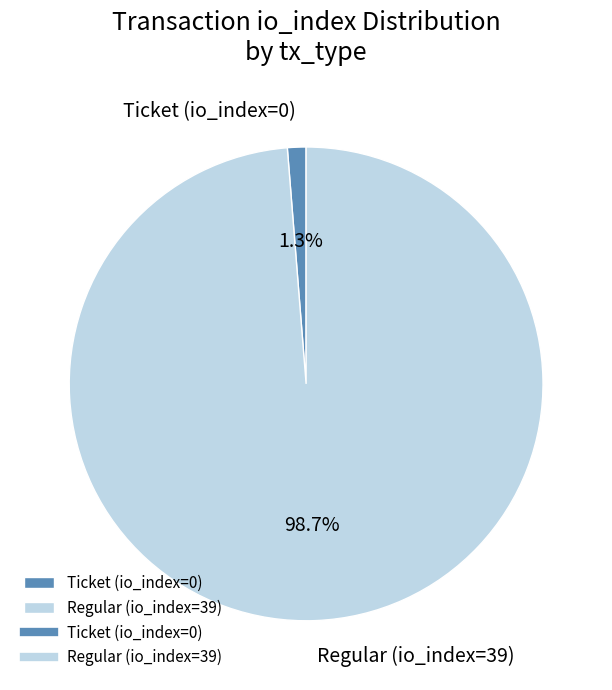

How many slices are in this pie chart?

2